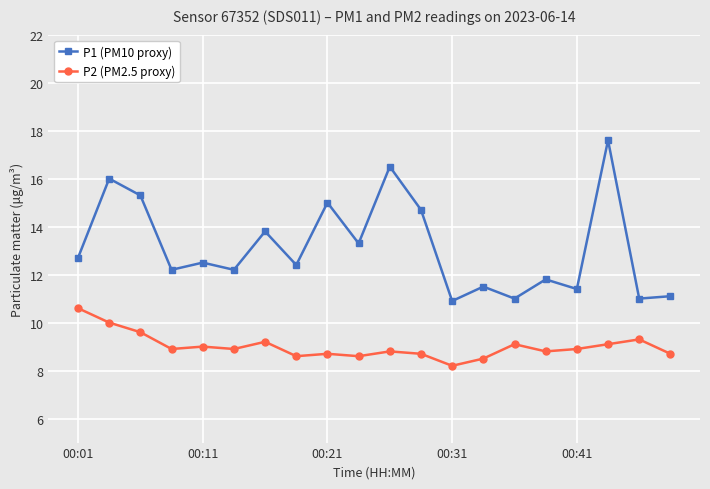

Does the chart have visible grid lines?

Yes